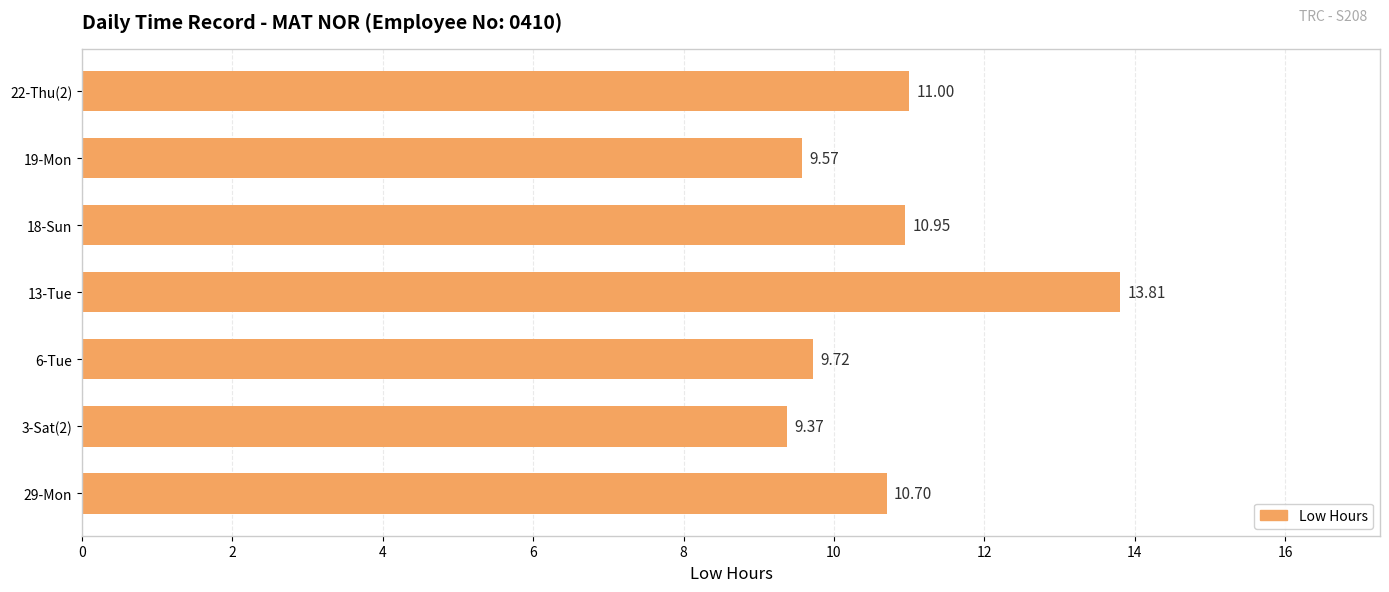

What is the change in value from 18-Sun to 19-Mon?

-1.4